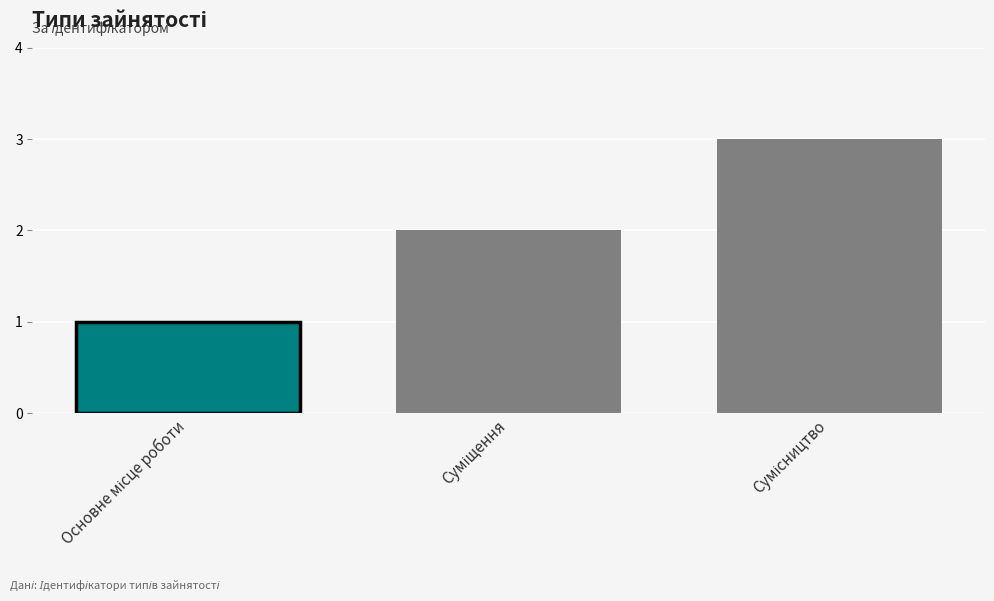

Are the bars horizontal?

No